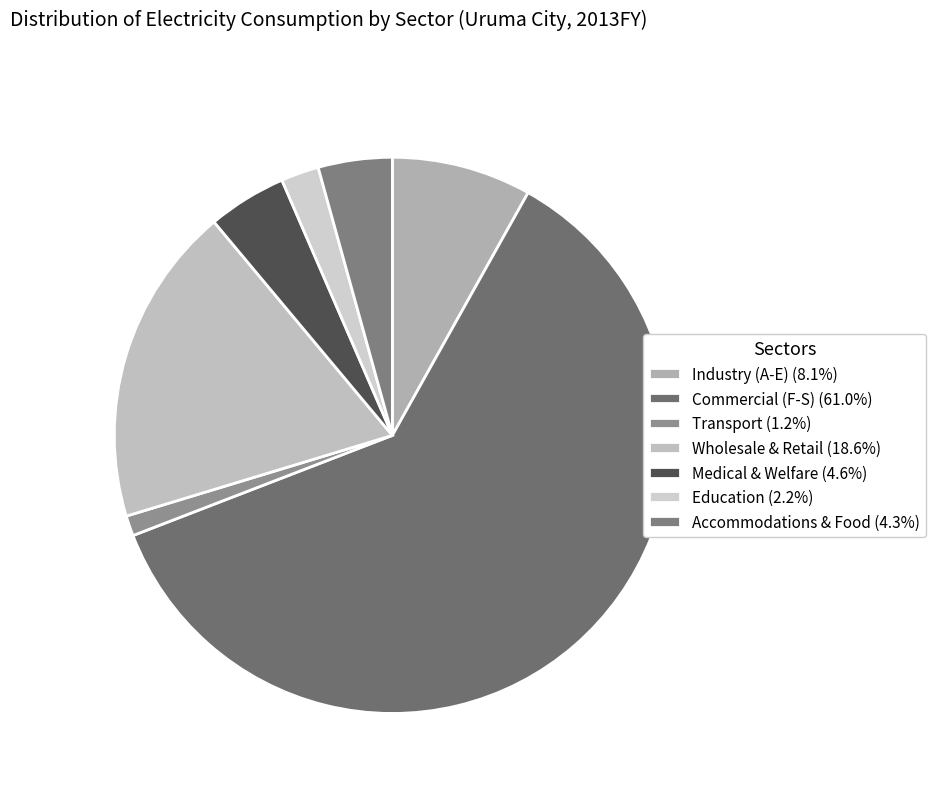

To the nearest percent, what is the difference between the Medical & Welfare and Transport slice percentages?

3%